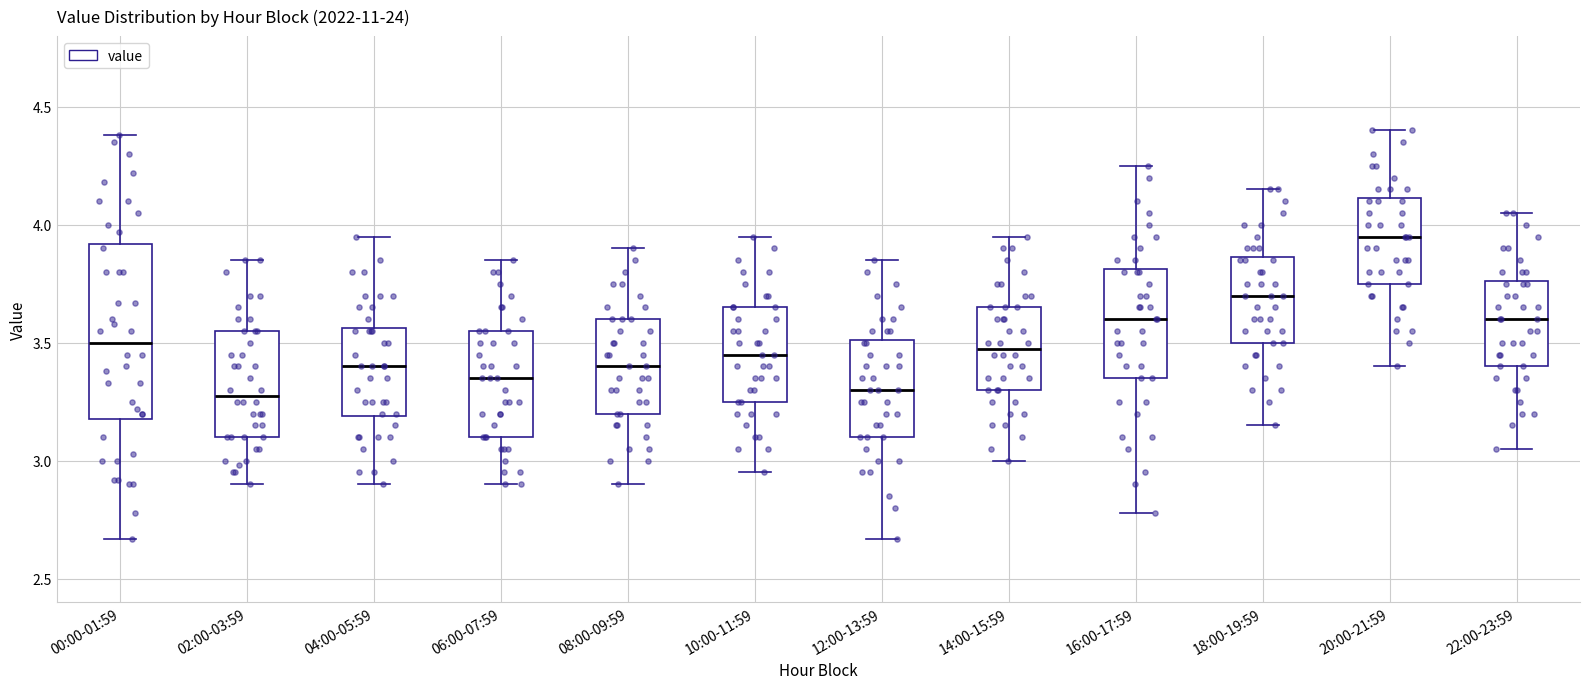

Comparing the boxes themselves (not the whiskers), which one is the tallest?

00:00-01:59